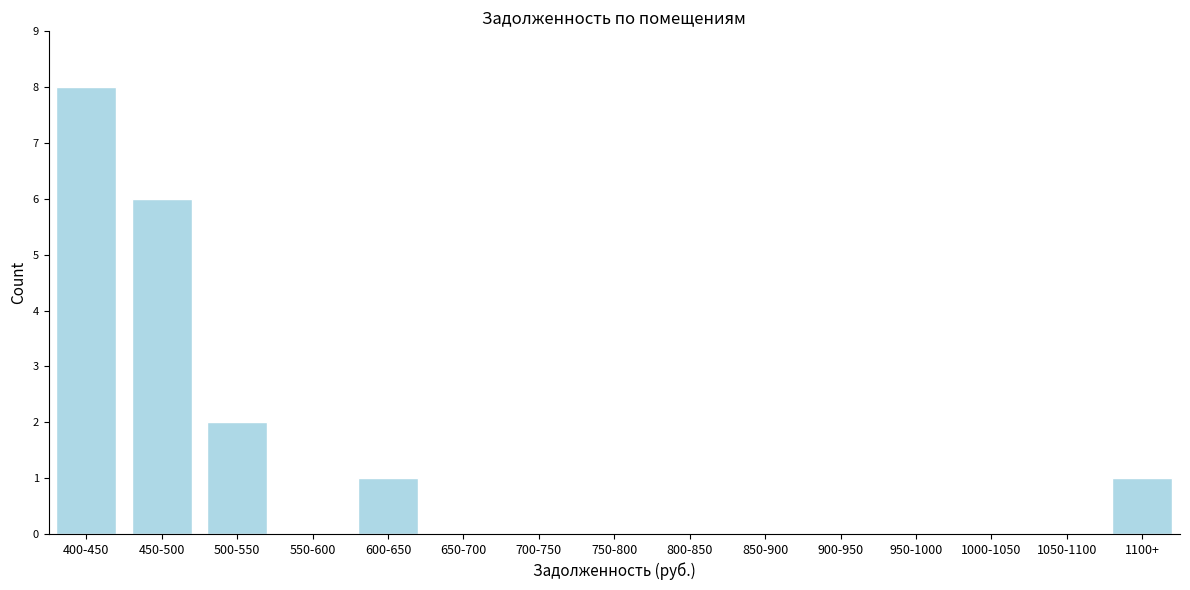

Reading right to left, transcribe all the data shown in this chart.

1100+=1	1050-1100=0	1000-1050=0	950-1000=0	900-950=0	850-900=0	800-850=0	750-800=0	700-750=0	650-700=0	600-650=1	550-600=0	500-550=2	450-500=6	400-450=8